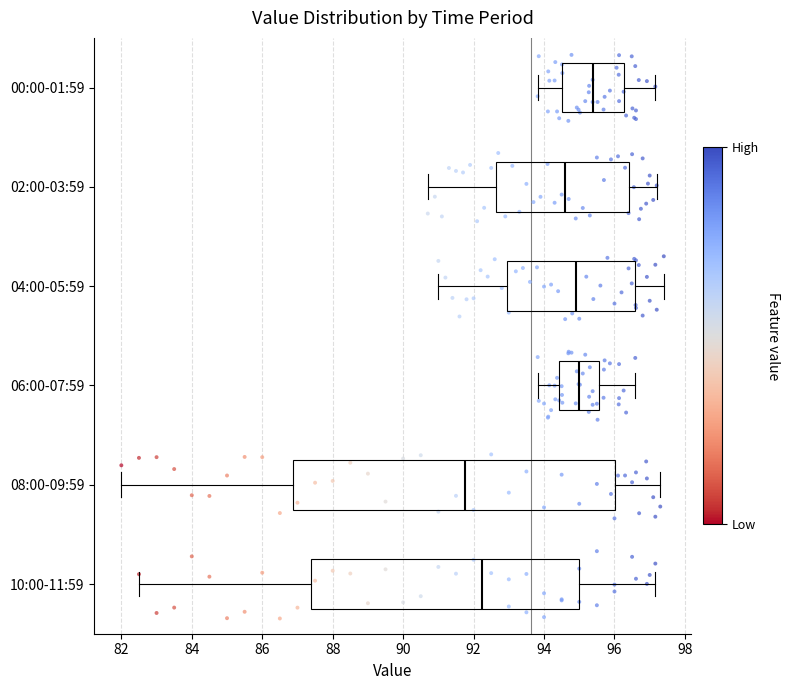

Reading bottom to top, read every box against the x-axis: the position of its median line, the range the box covers, and the ends of its whiskers. The values are not printed on the chart, so give them approximately, as read against the axis.

10:00-11:59: median 92.2, box 87.4 to 95.0, whiskers 82.6 to 97.2
08:00-09:59: median 91.8, box 86.8 to 96.0, whiskers 82.0 to 97.4
06:00-07:59: median 95.0, box 94.4 to 95.6, whiskers 93.8 to 96.6
04:00-05:59: median 95.0, box 93.0 to 96.6, whiskers 91.0 to 97.4
02:00-03:59: median 94.6, box 92.6 to 96.4, whiskers 90.8 to 97.2
00:00-01:59: median 95.4, box 94.6 to 96.2, whiskers 93.8 to 97.2